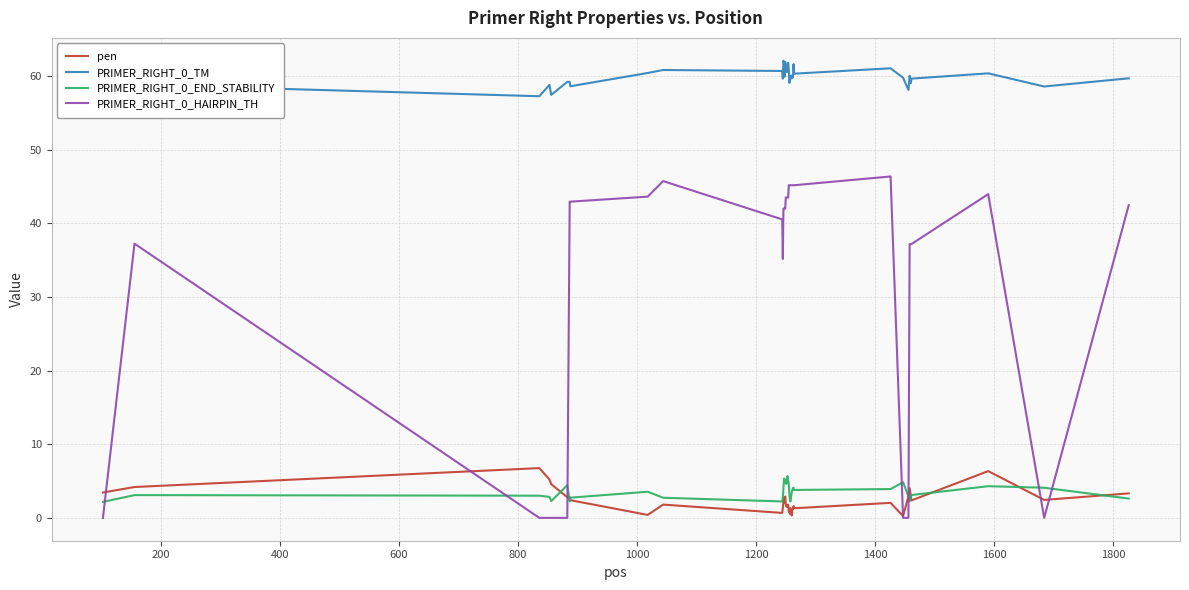

True or false: PRIMER_RIGHT_0_TM and pen cross at least once.

False